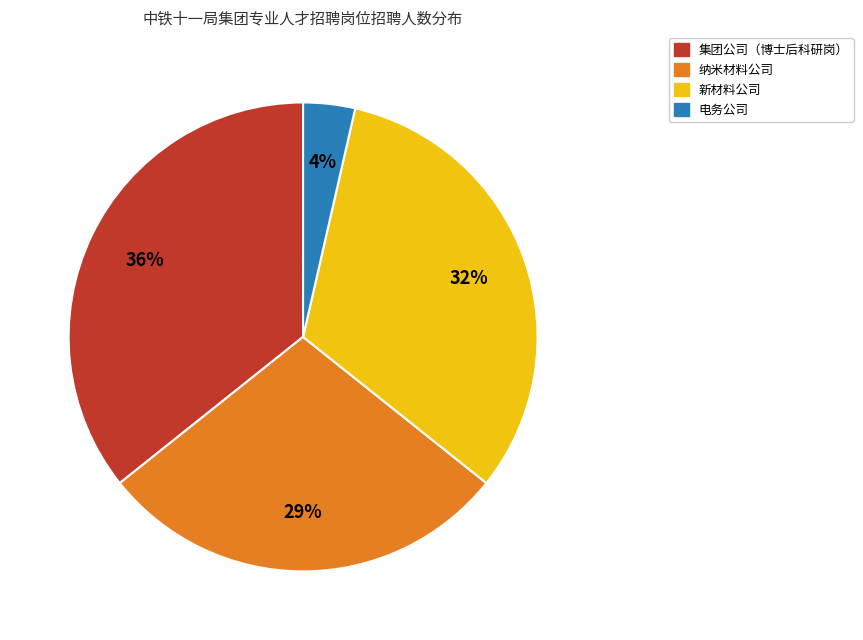

Count the number of slices in the pie.

4